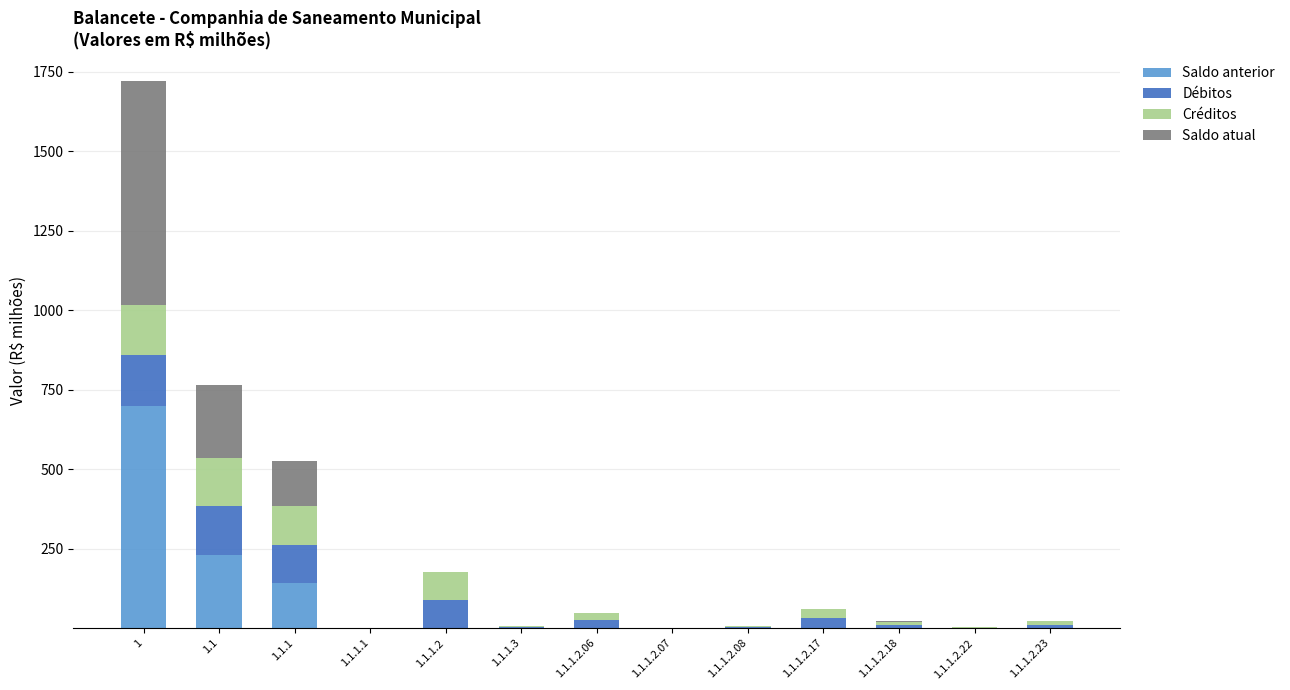

What is the highest value of the Saldo anterior series?

699.5